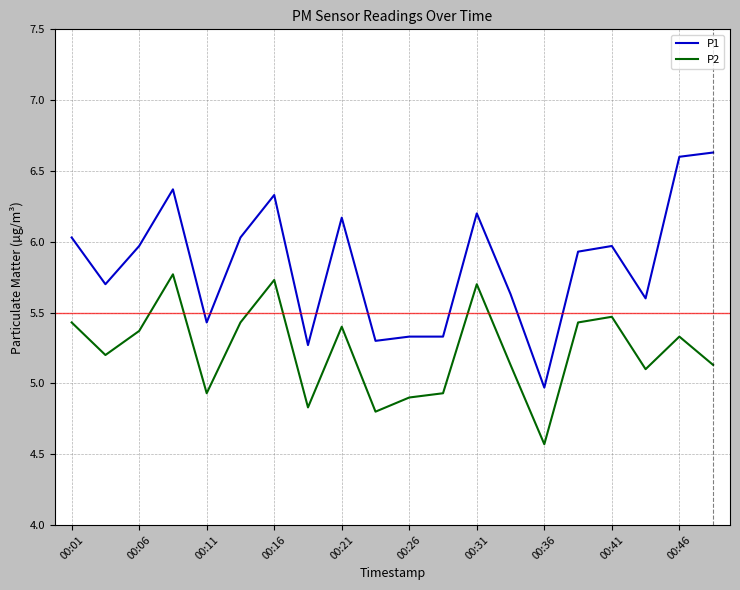

Rank the series by their maximum value, from lowest to highest.

P2, P1